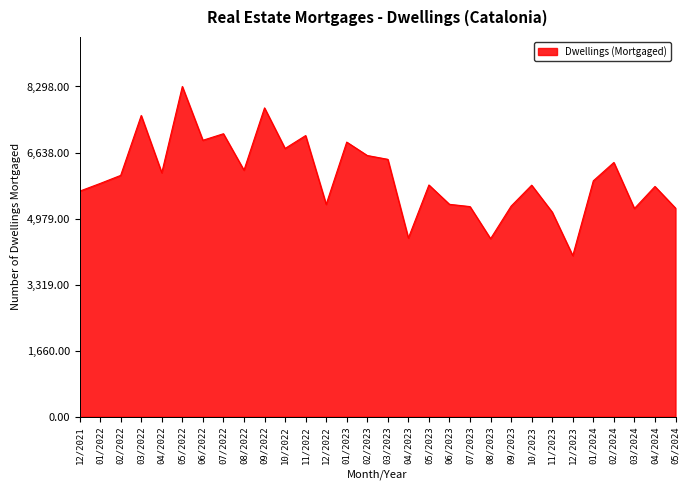

What is the ratio of the value at 05/2024 to the value at 12/2021?

0.9